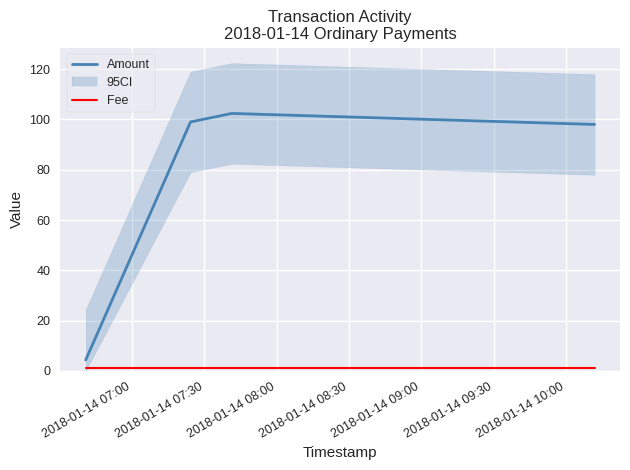

What is the maximum value for Amount?

102.4